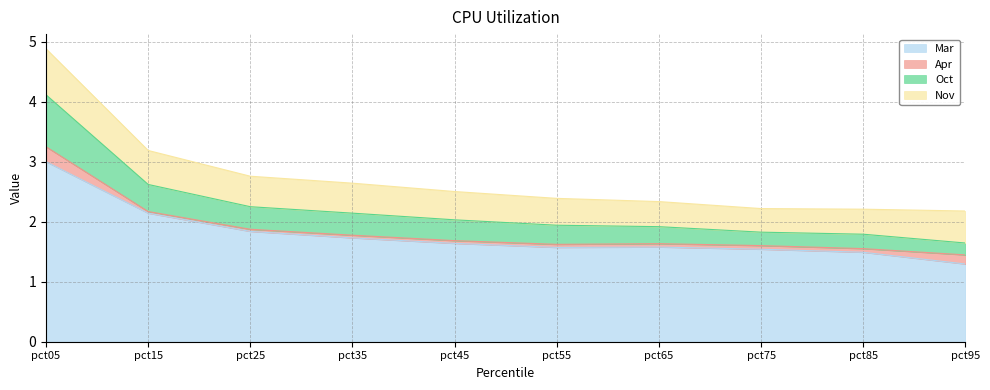

The value of Mar at pct85 is 1.5. True or false?

True